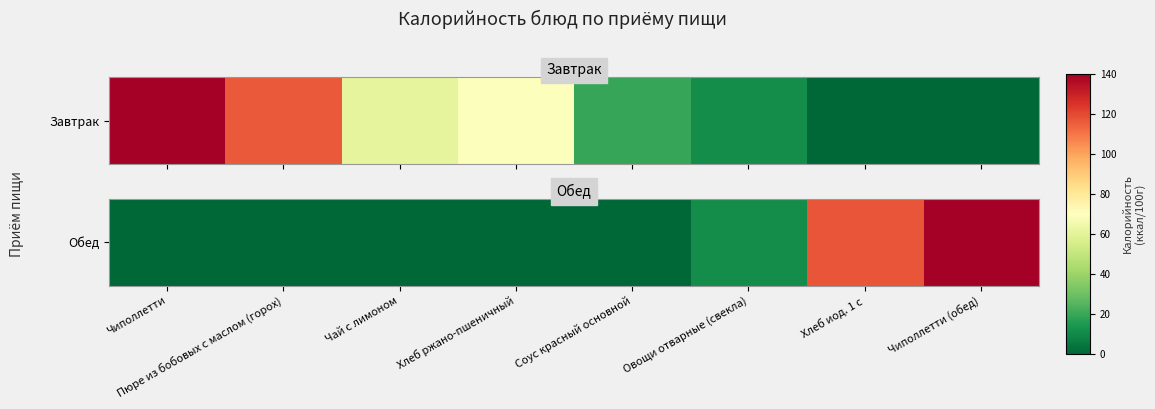

What is the difference between the values at Овощи отварные (свекла) and Хлеб ржано-пшеничный?

11.0